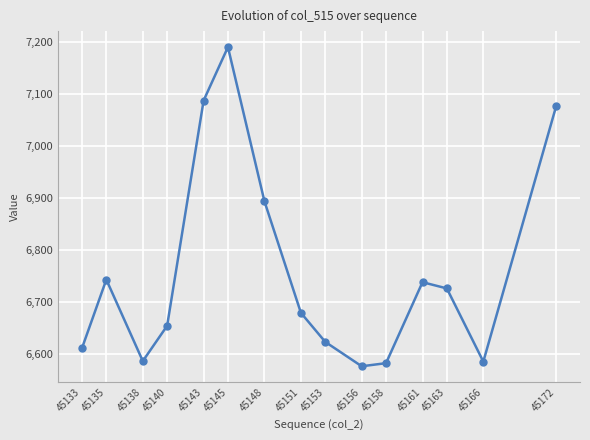

What is the minimum value shown in the chart?

6576